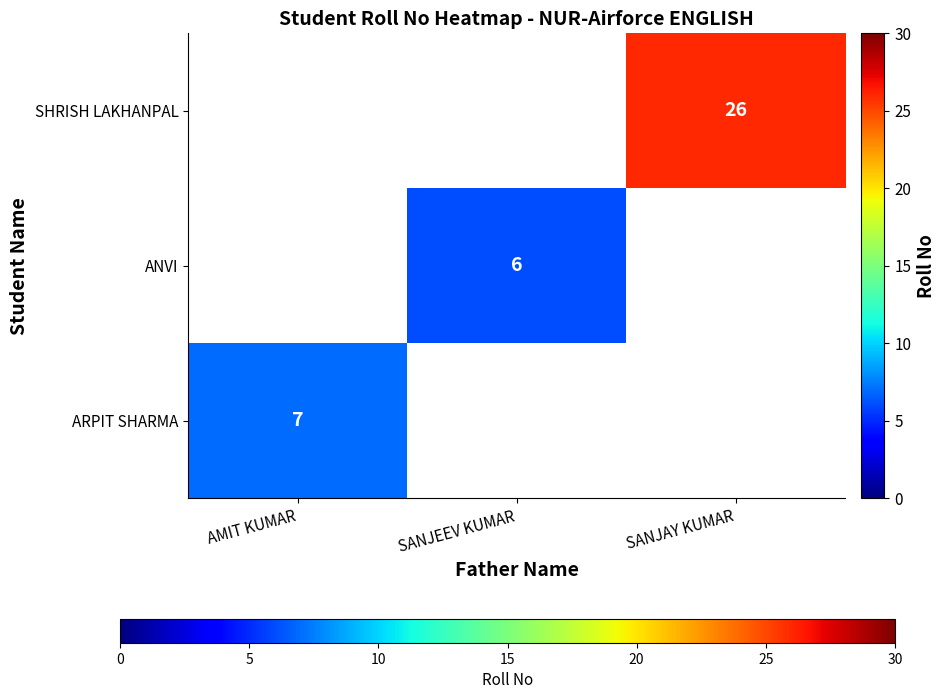

Is it true that ARPIT SHARMA equals 7 at AMIT KUMAR?

True